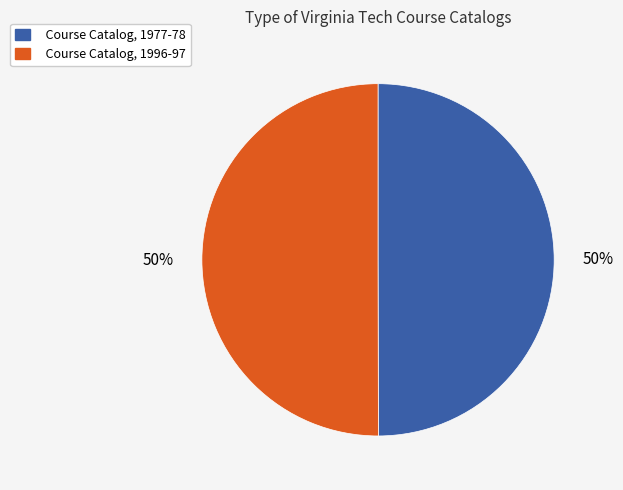

To the nearest percent, what is the combined percentage of Course Catalog, 1977-78 and Course Catalog, 1996-97?

100%